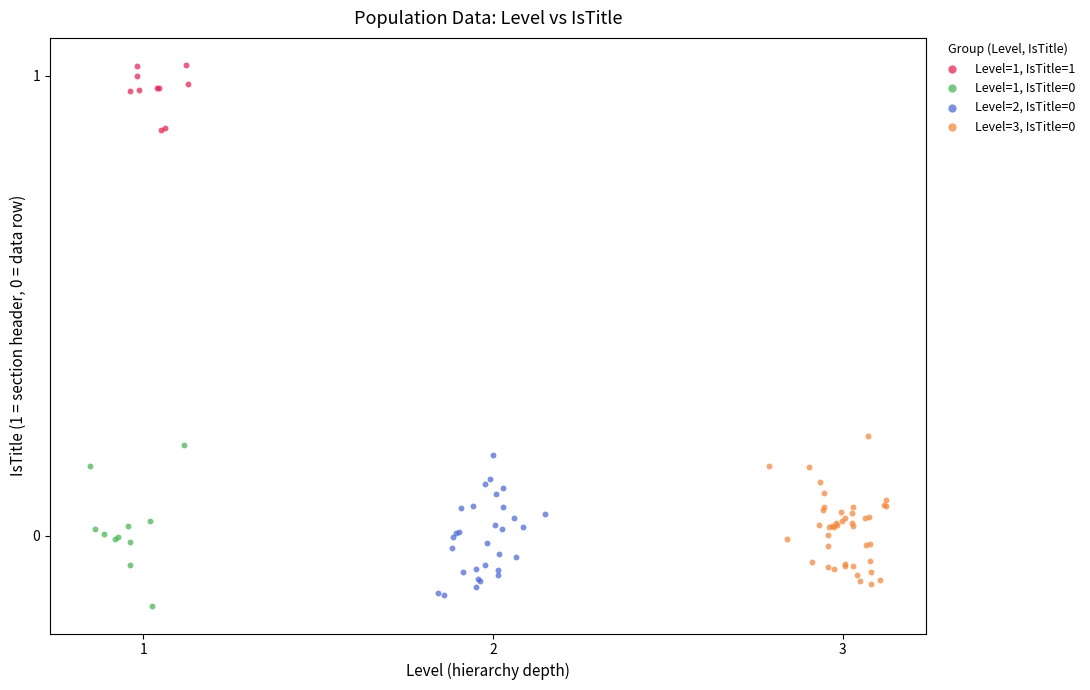

Which series reaches the maximum Y coordinate?

Level=1, IsTitle=1